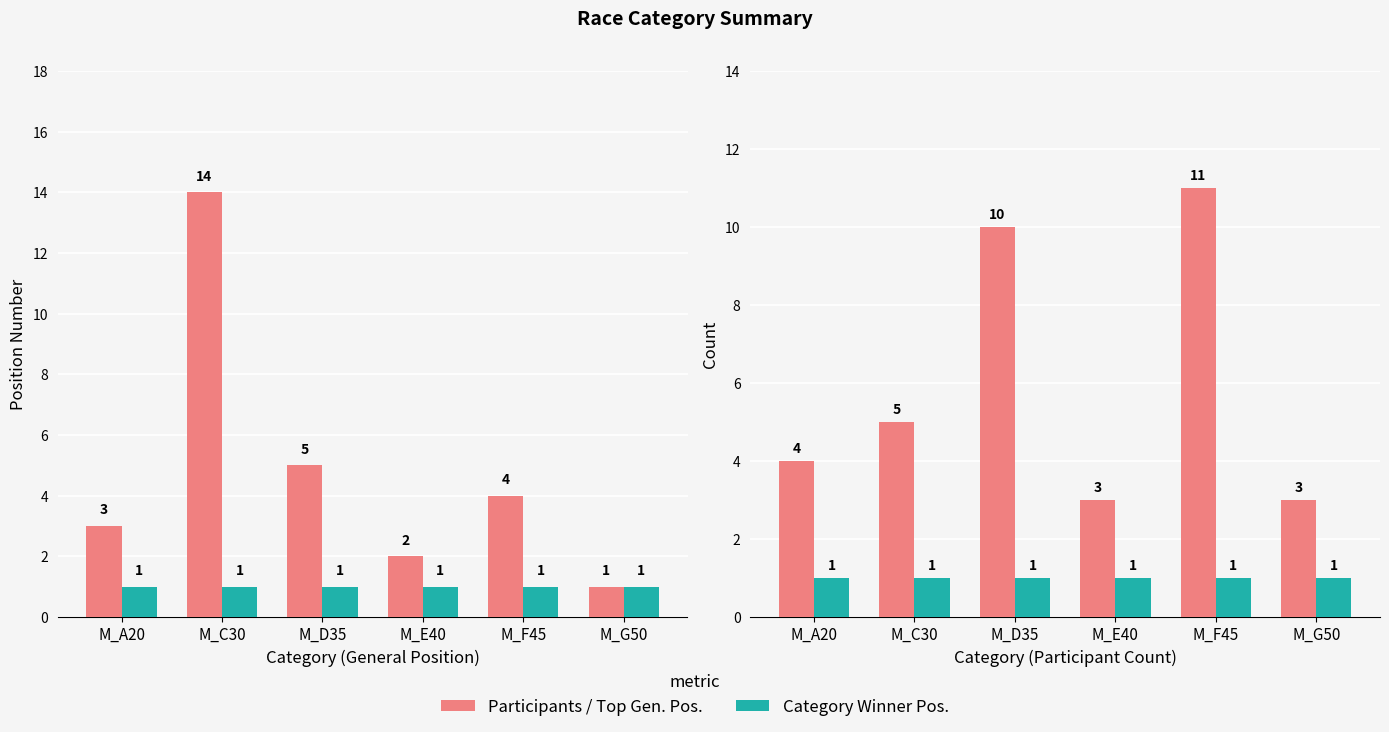

Rank the series at M_F45 from lowest to highest value.

Cat. Winner Pos., Top Pos. (Gen.), Participants